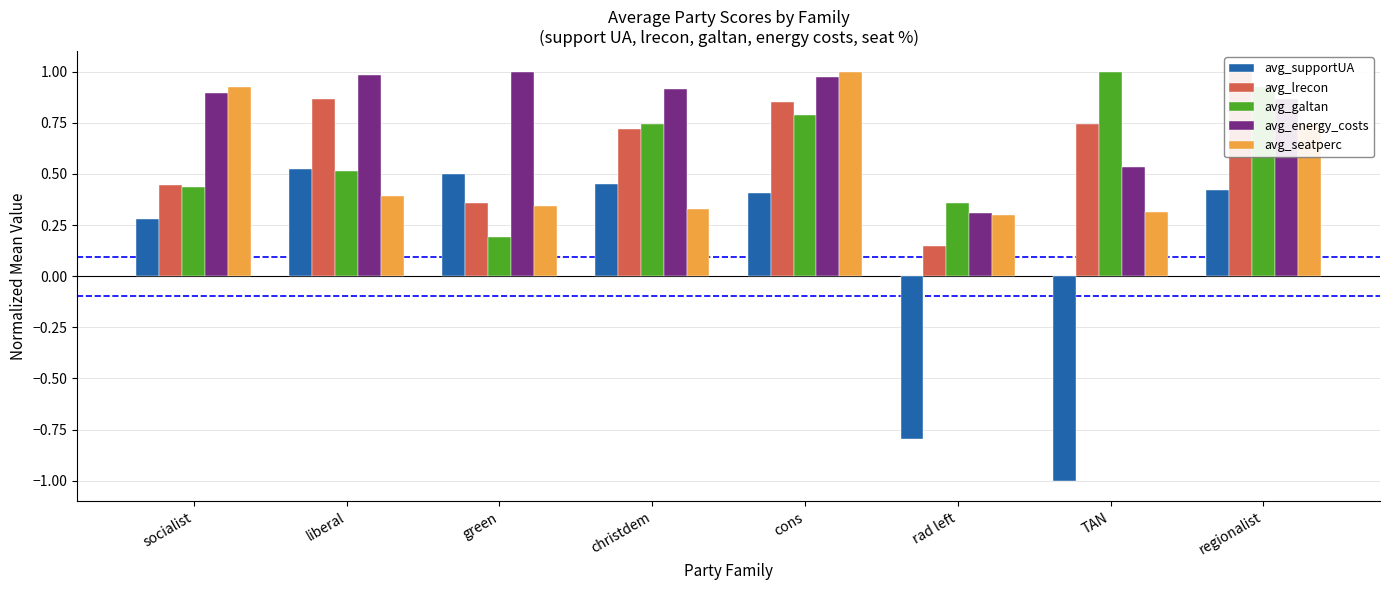

Reading right to left, extract all data points from this chart.

avg_supportUA: regionalist=0.4	TAN=-1.0	rad left=-0.8	cons=0.4	christdem=0.4	green=0.5	liberal=0.5	socialist=0.3
avg_lrecon: regionalist=1.0	TAN=0.7	rad left=0.1	cons=0.8	christdem=0.7	green=0.4	liberal=0.9	socialist=0.4
avg_galtan: regionalist=0.9	TAN=1.0	rad left=0.4	cons=0.8	christdem=0.7	green=0.2	liberal=0.5	socialist=0.4
avg_energy_costs: regionalist=0.9	TAN=0.5	rad left=0.3	cons=1.0	christdem=0.9	green=1.0	liberal=1.0	socialist=0.9
avg_seatperc: regionalist=0.7	TAN=0.3	rad left=0.3	cons=1.0	christdem=0.3	green=0.3	liberal=0.4	socialist=0.9